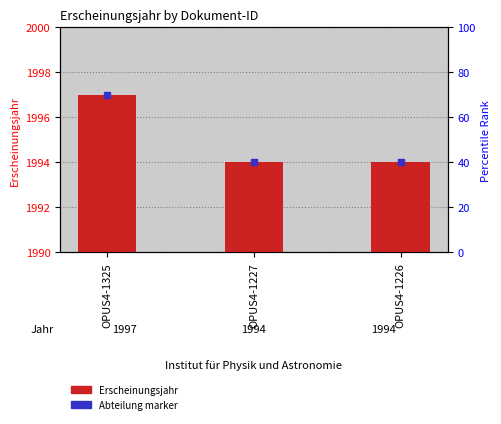

Count the number of categories in the chart.

3